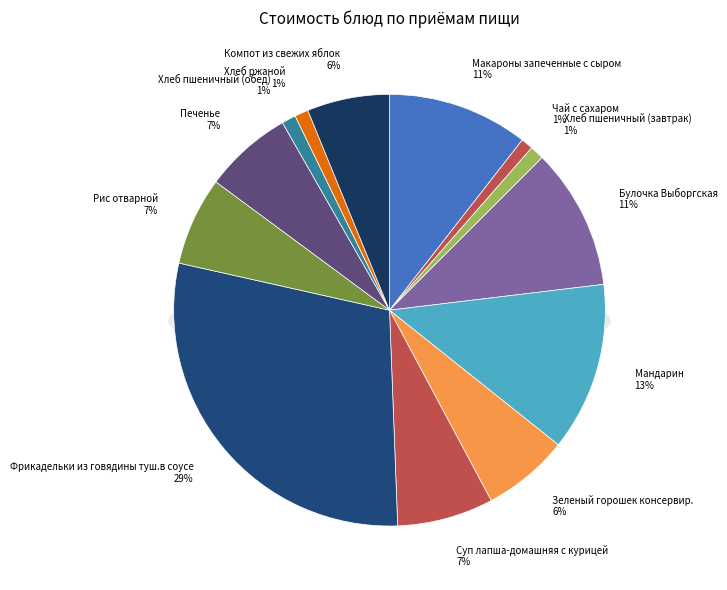

True or false: Чай с сахаром accounts for 1% of the total.

True